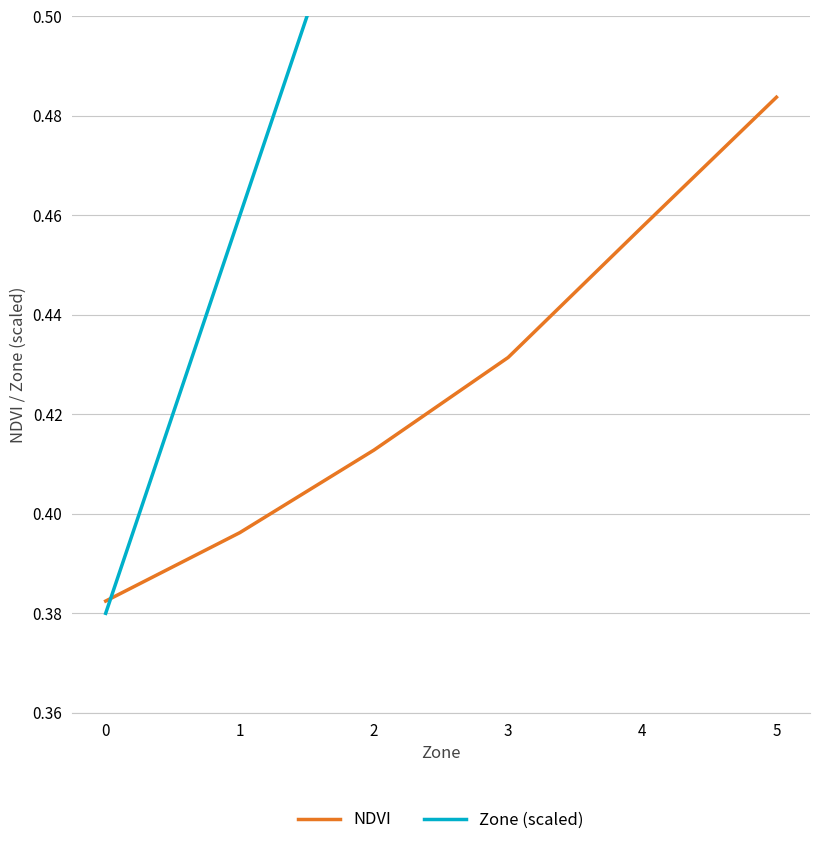

How many intersections are there between Zone (scaled) and NDVI?

1